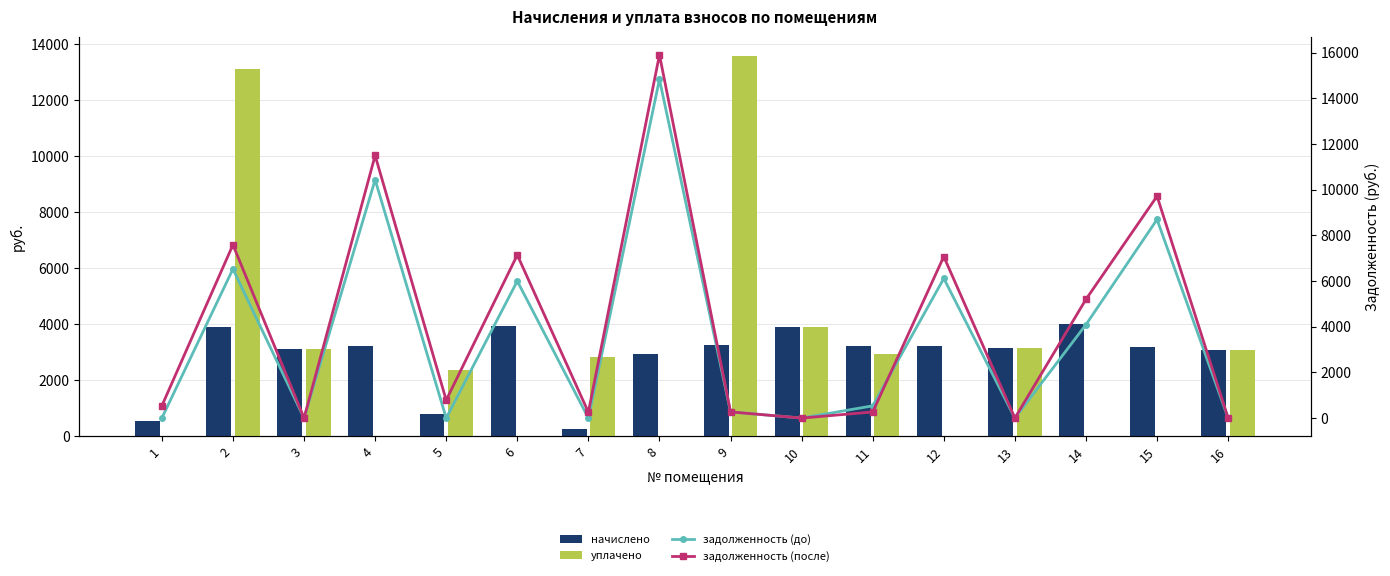

What is the sum of the начислено values at 15 and 9?

6449.6